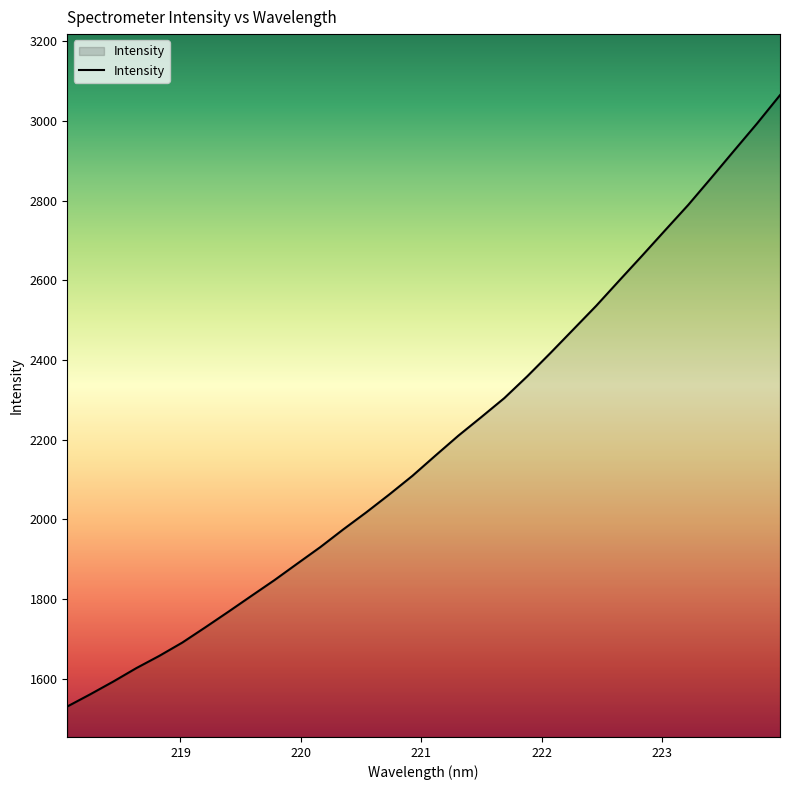

What is the greatest value displayed?

3064.5